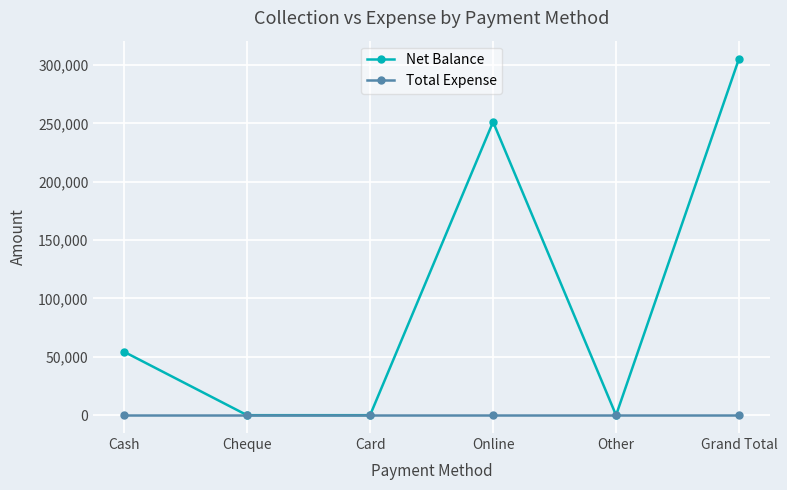

Reading left to right, transcribe all the data shown in this chart.

Net Balance: Cash=54300	Cheque=0	Card=0	Online=251215	Other=0	Grand Total=305515
Total Expense: Cash=0	Cheque=0	Card=0	Online=0	Other=0	Grand Total=0